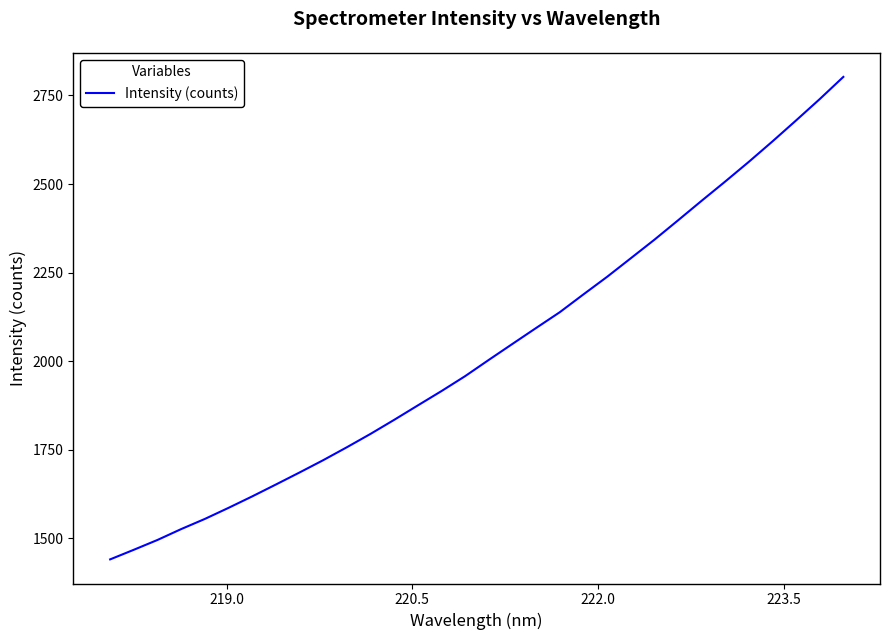

What is the maximum value shown in the chart?

2802.5